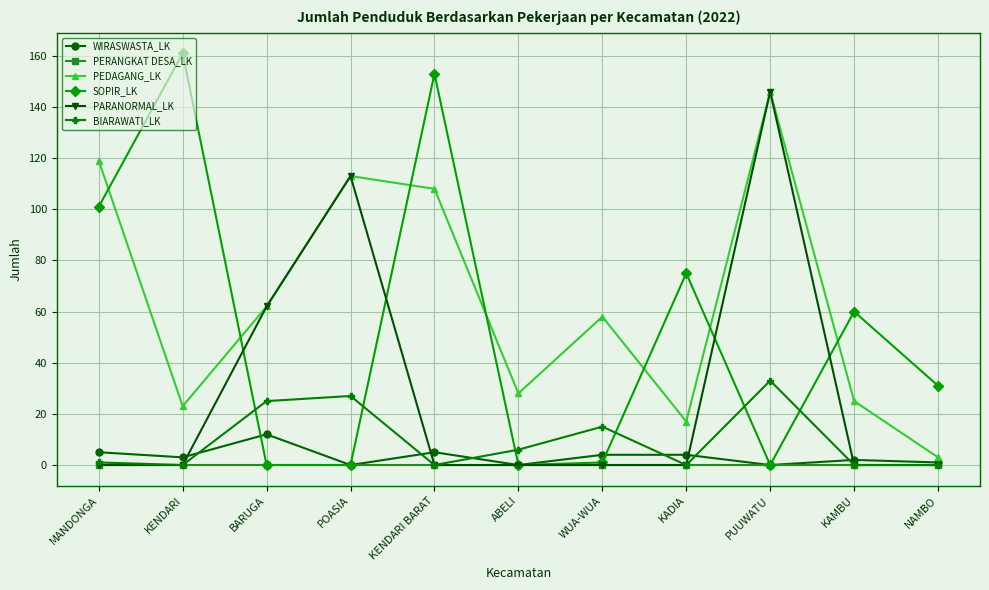

Which series has the largest range (max minus min)?

SOPIR_LK